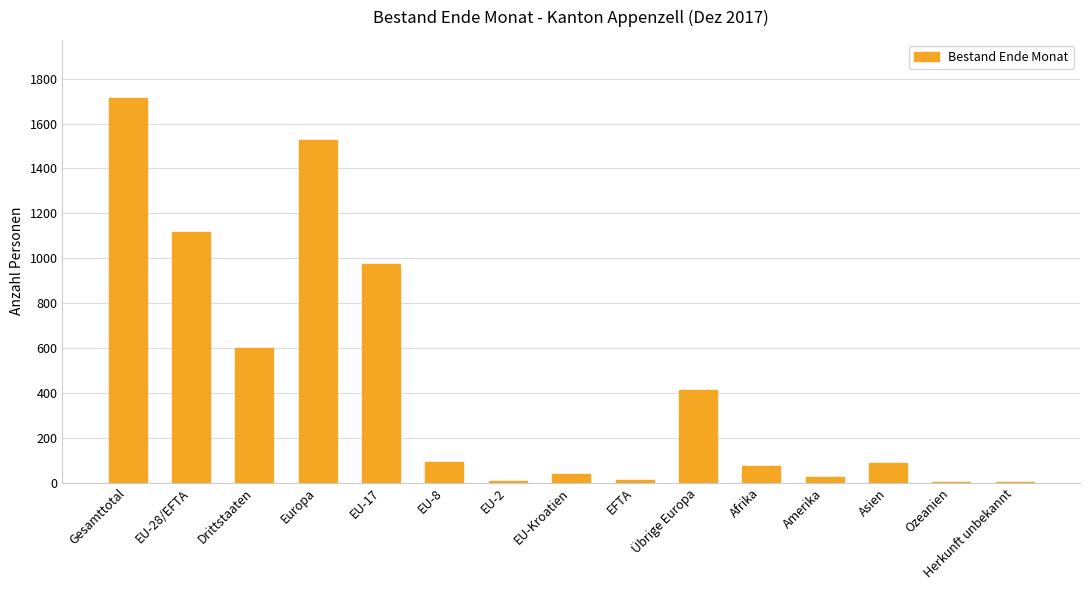

At which label is the value closest to 858?

EU-17